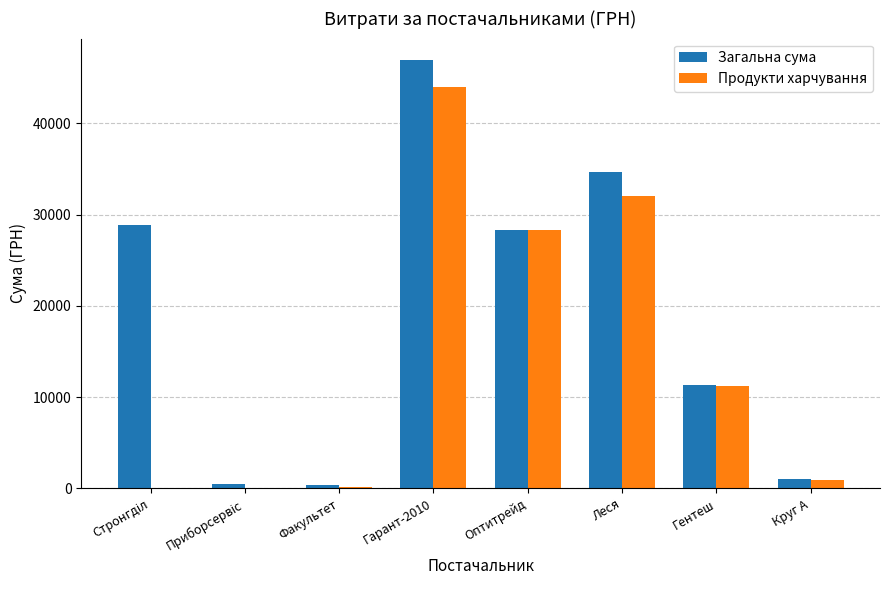

Are the bars horizontal?

No